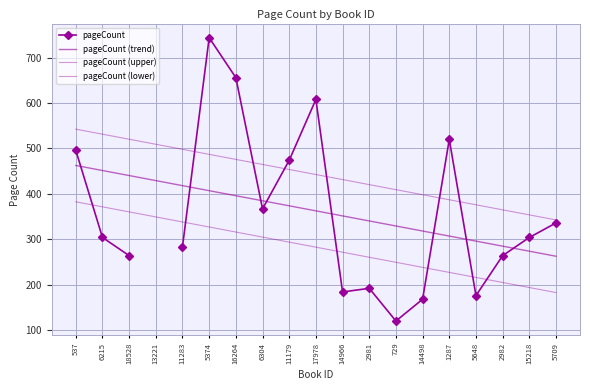

What is the sum of the values at 5374 and 15218?

1048